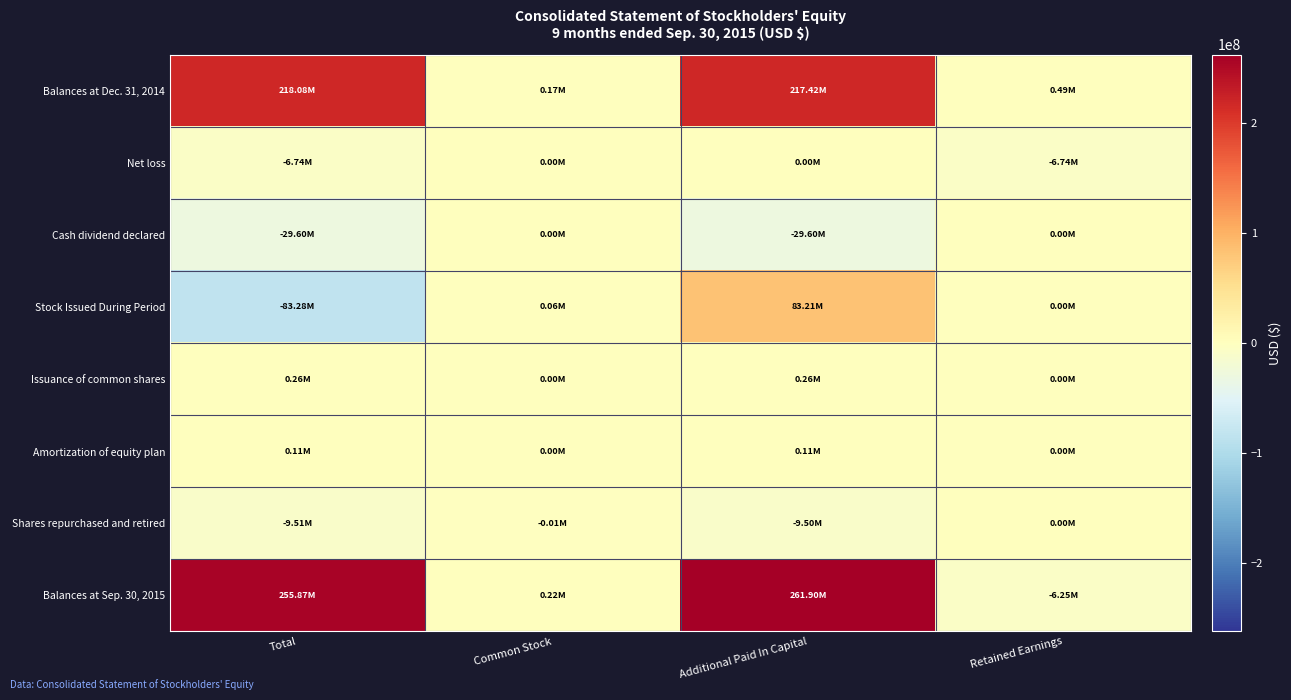

Between Retained Earnings and Total, which is larger?

Total